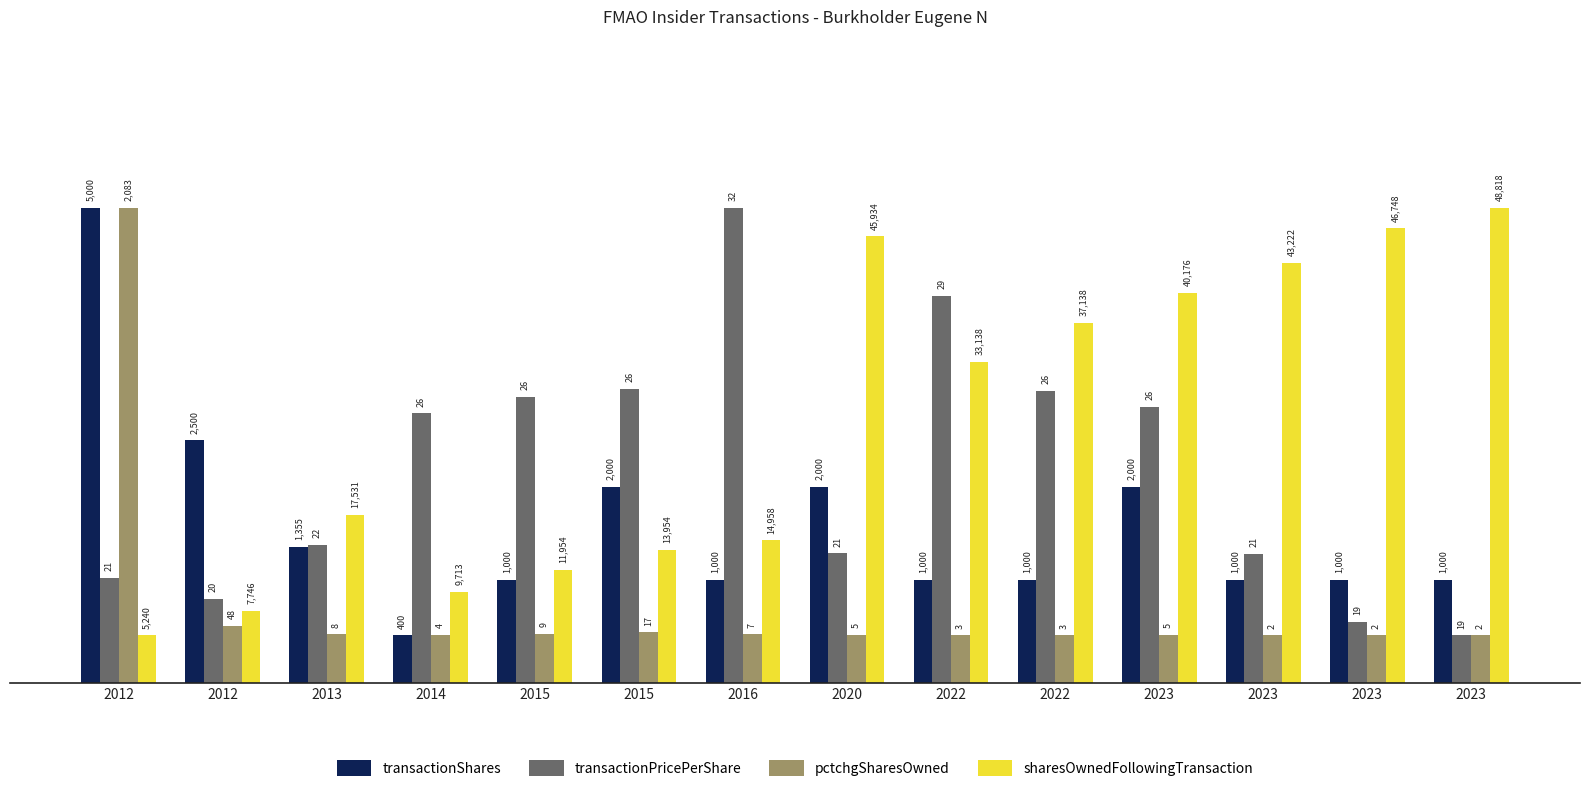

What are all the series names shown in the legend?

transactionShares, transactionPricePerShare, pctchgSharesOwned, sharesOwnedFollowingTransaction